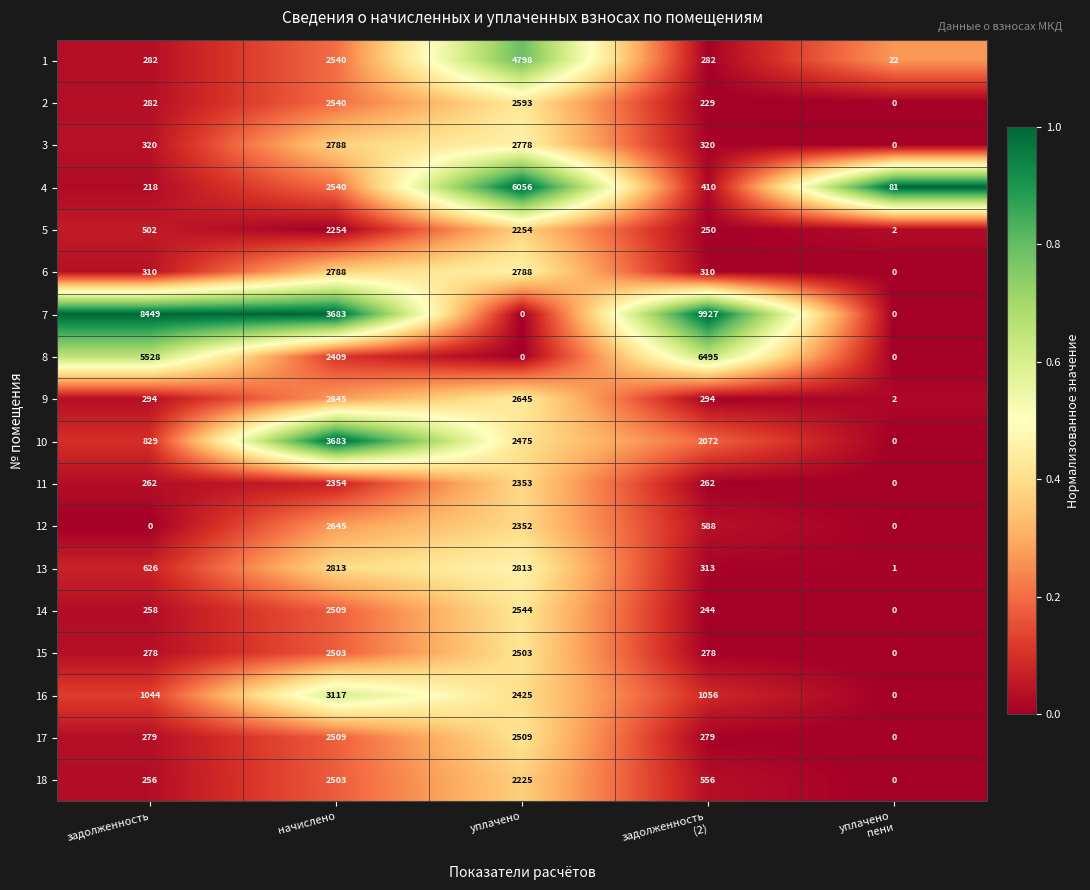

What is the difference between the second highest and second lowest values in the 11 series?

2091